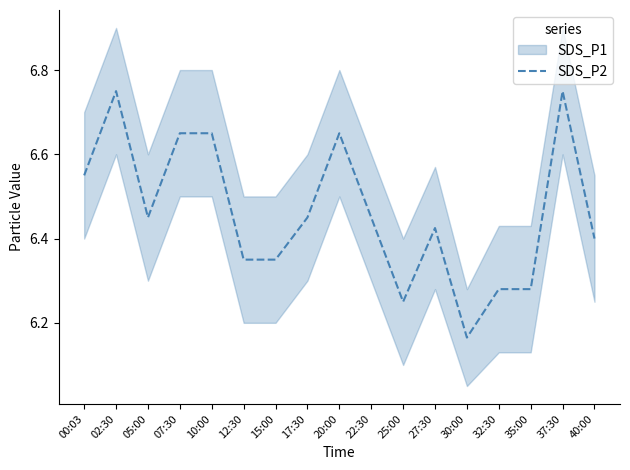

List the labels in order of value, largest first.

02:30, 37:30, 07:30, 10:00, 20:00, 00:03, 05:00, 17:30, 22:30, 27:30, 40:00, 12:30, 15:00, 32:30, 35:00, 25:00, 30:00